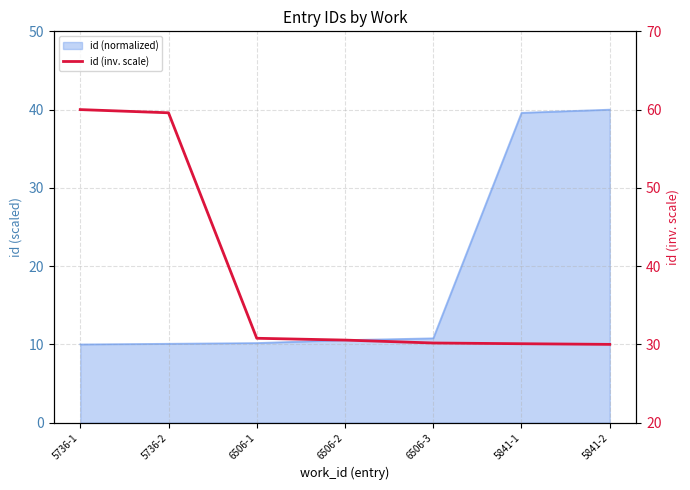

List the labels in order of value, smallest first.

5841-2, 5841-1, 6506-3, 6506-2, 6506-1, 5736-2, 5736-1